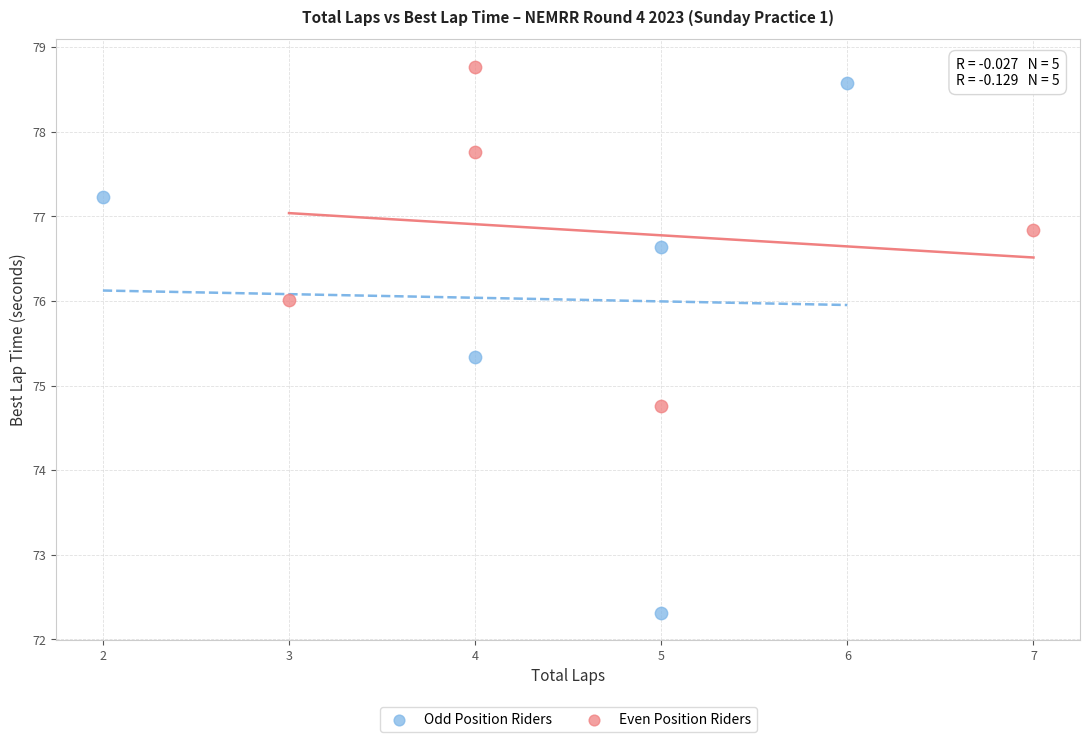

Which series reaches the minimum Y coordinate?

Odd Position Riders